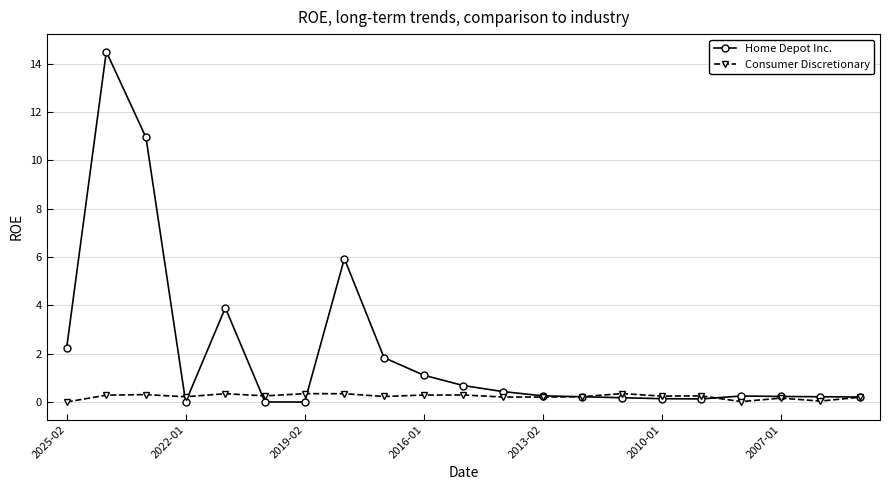

What is the greatest value displayed?

14.5